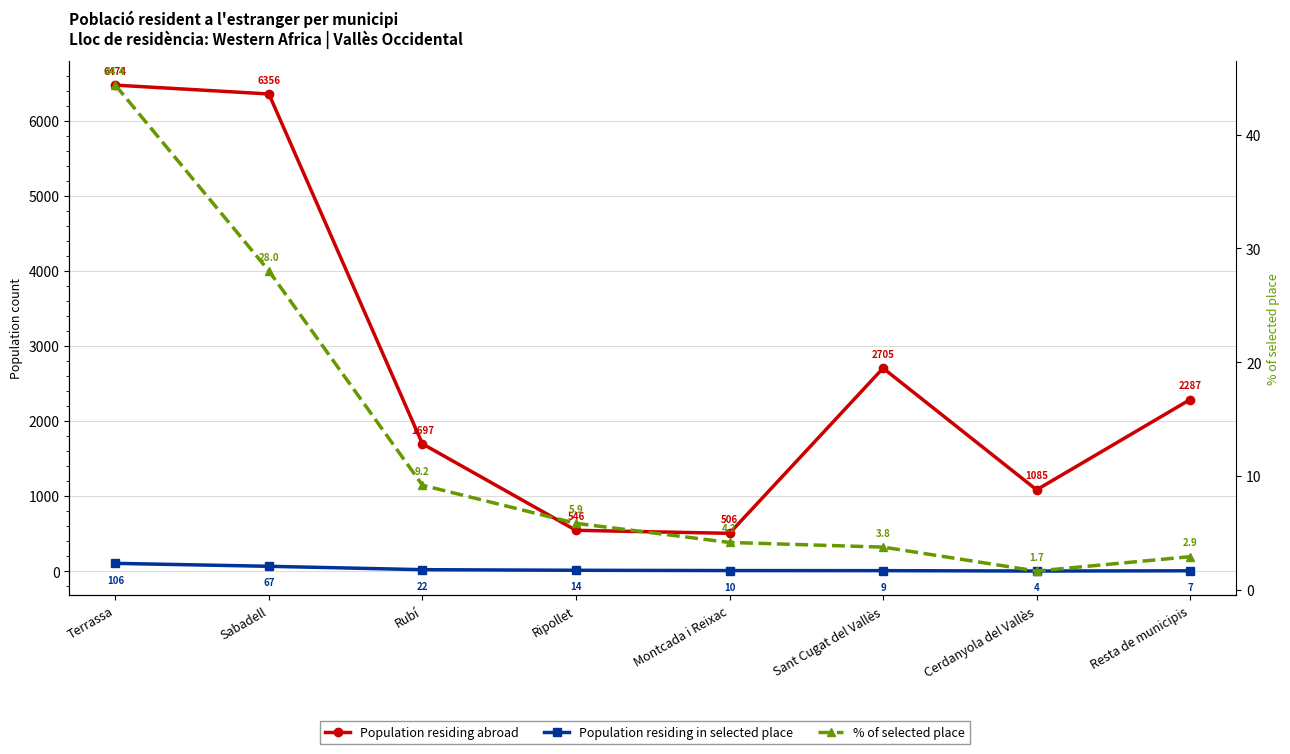

At which label does % of selected place reach its minimum?

Cerdanyola del Vallès